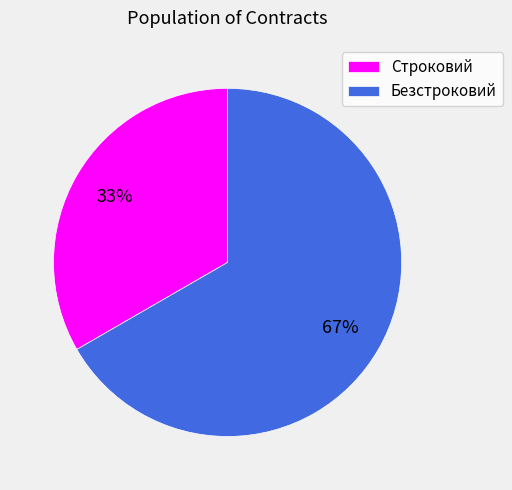

The Безстроковий slice represents 59% of the pie. True or false?

False